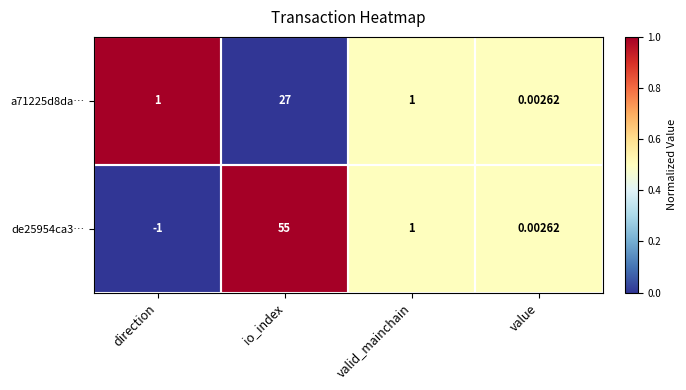

Which category has the highest value in the de25954ca3… series?

io_index